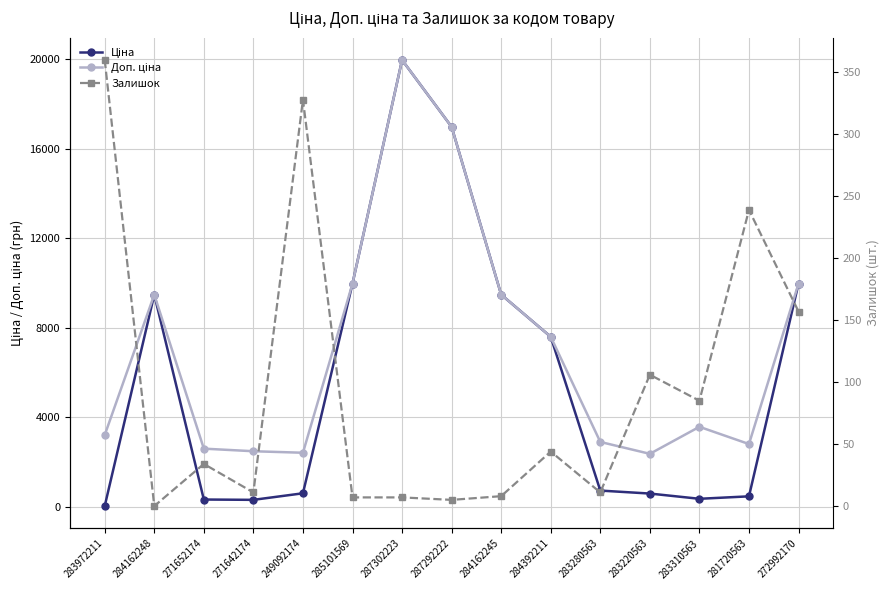

What is the label of the 9th point from the left?

284162245